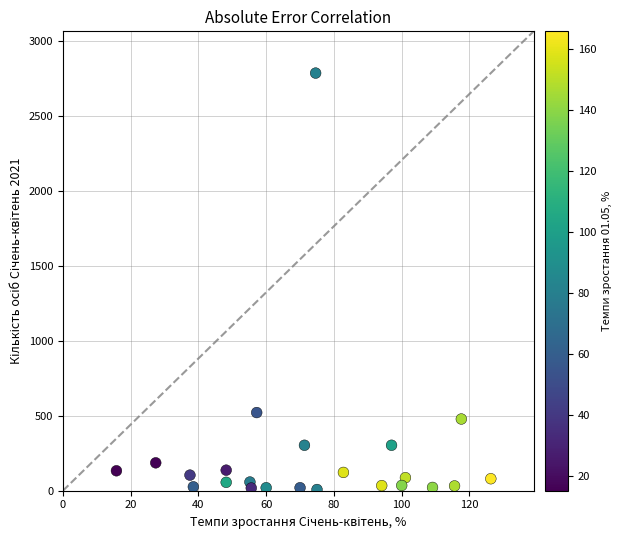

What is the range of Y values (max minus min)?

2776